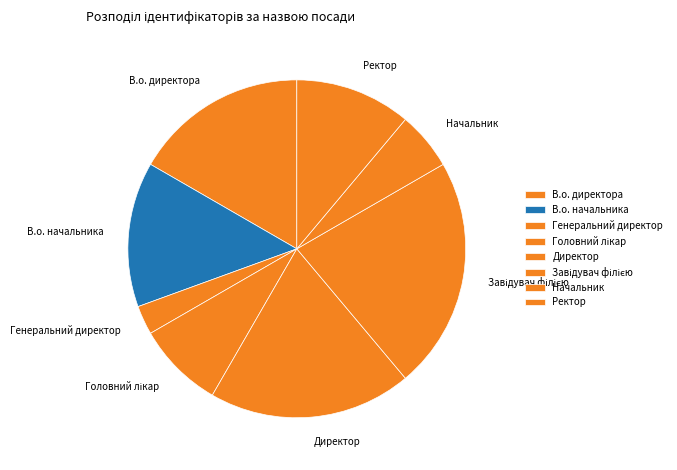

True or false: Начальник accounts for 6% of the total.

True